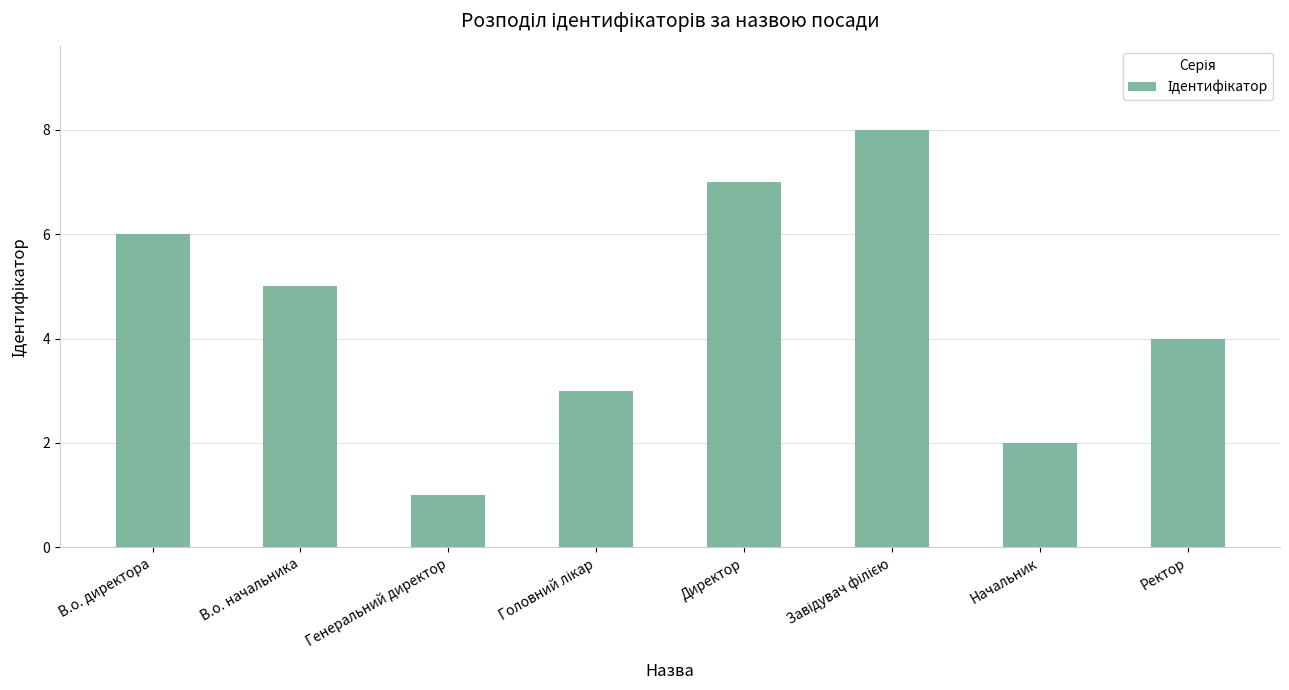

Which label corresponds to the smallest value in the chart?

Генеральний директор